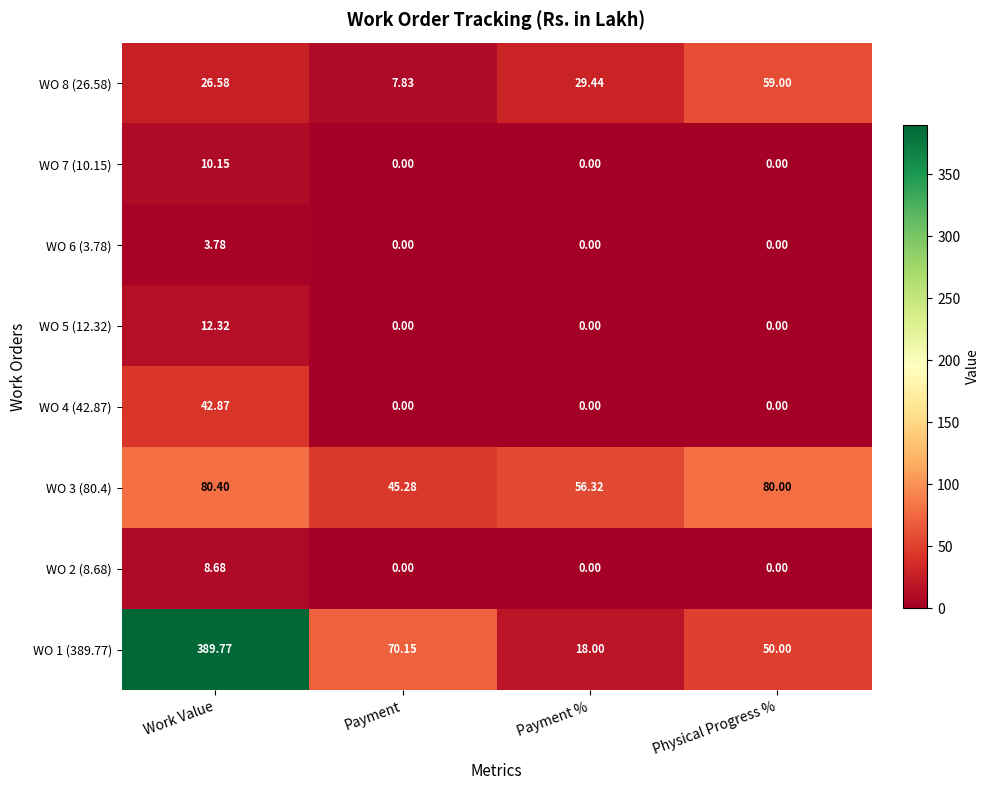

List the labels in order of WO 8 (26.58) value, largest first.

Physical Progress %, Payment %, Work Value, Payment